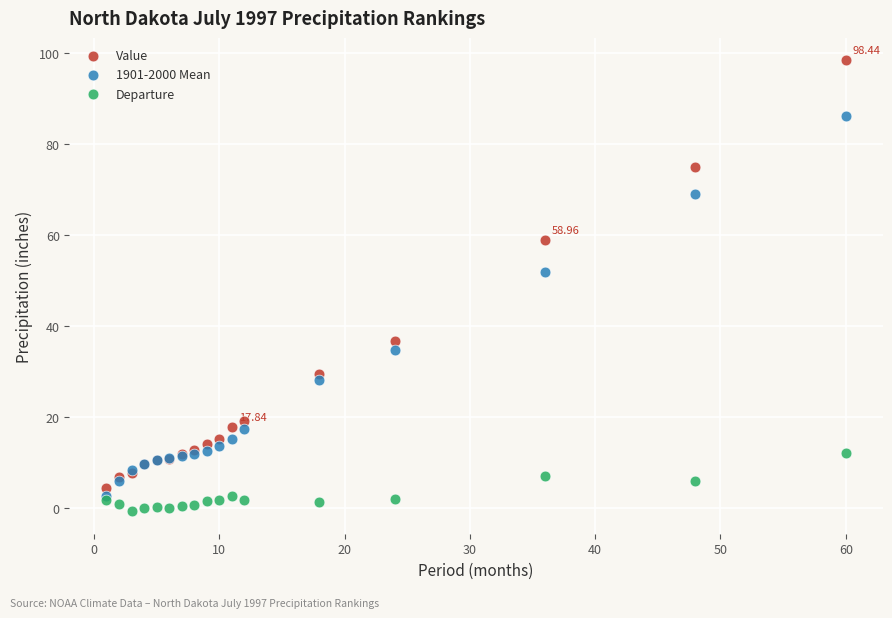

Which series reaches the maximum Y coordinate?

Value